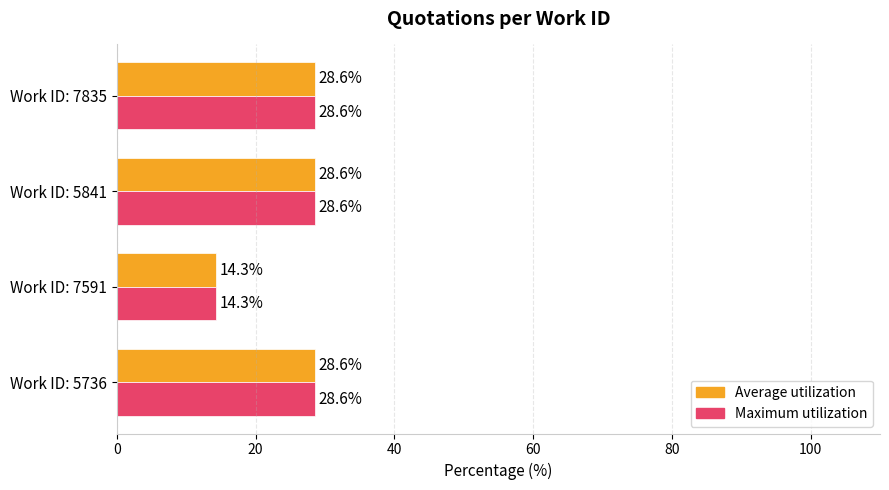

Which label corresponds to the smallest value in the chart?

Work ID: 7591